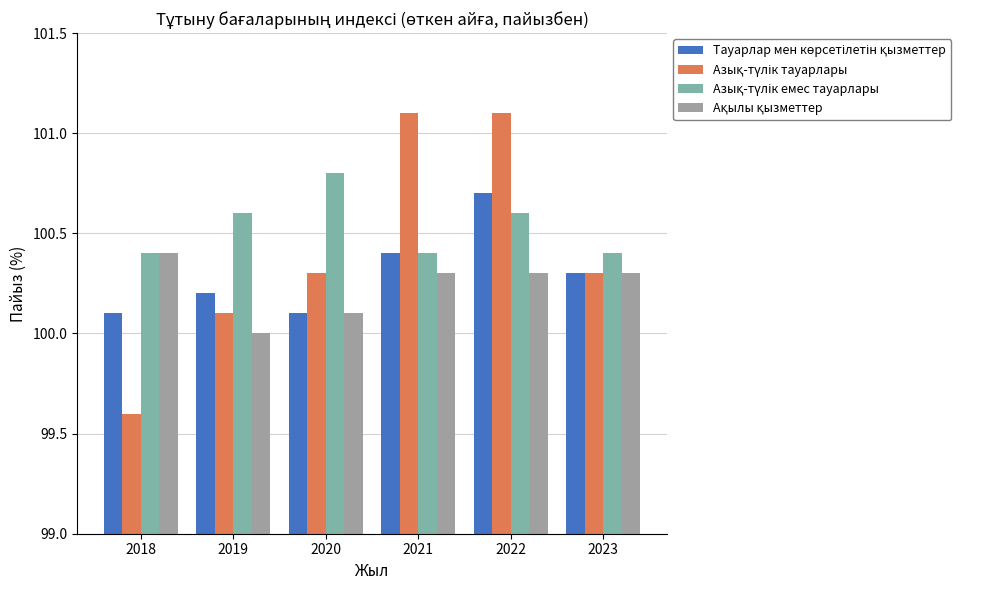

What is the difference between the highest and lowest values at 2022?

0.8